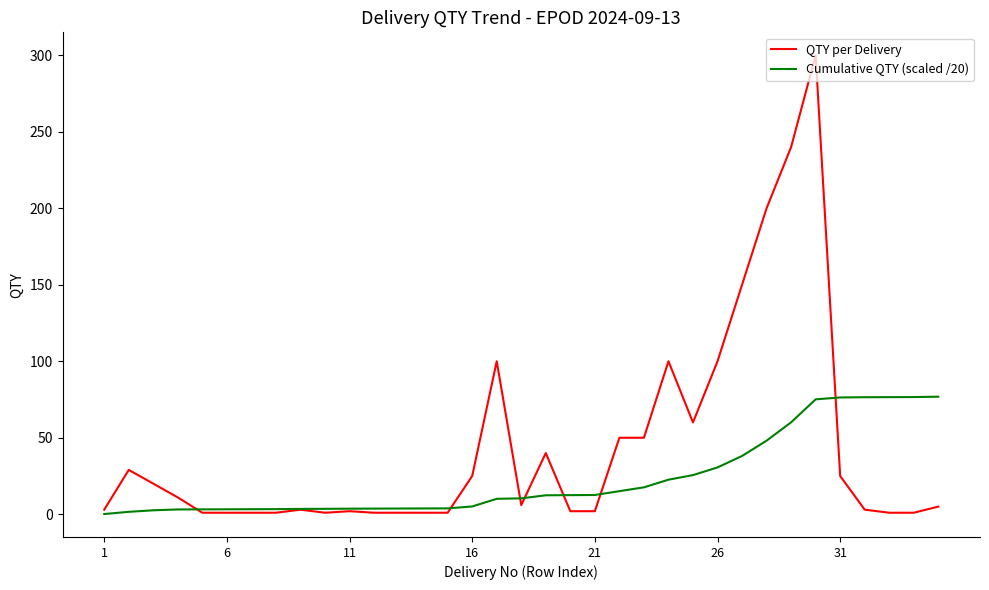

What is the average value of the QTY per Delivery series?

43.9